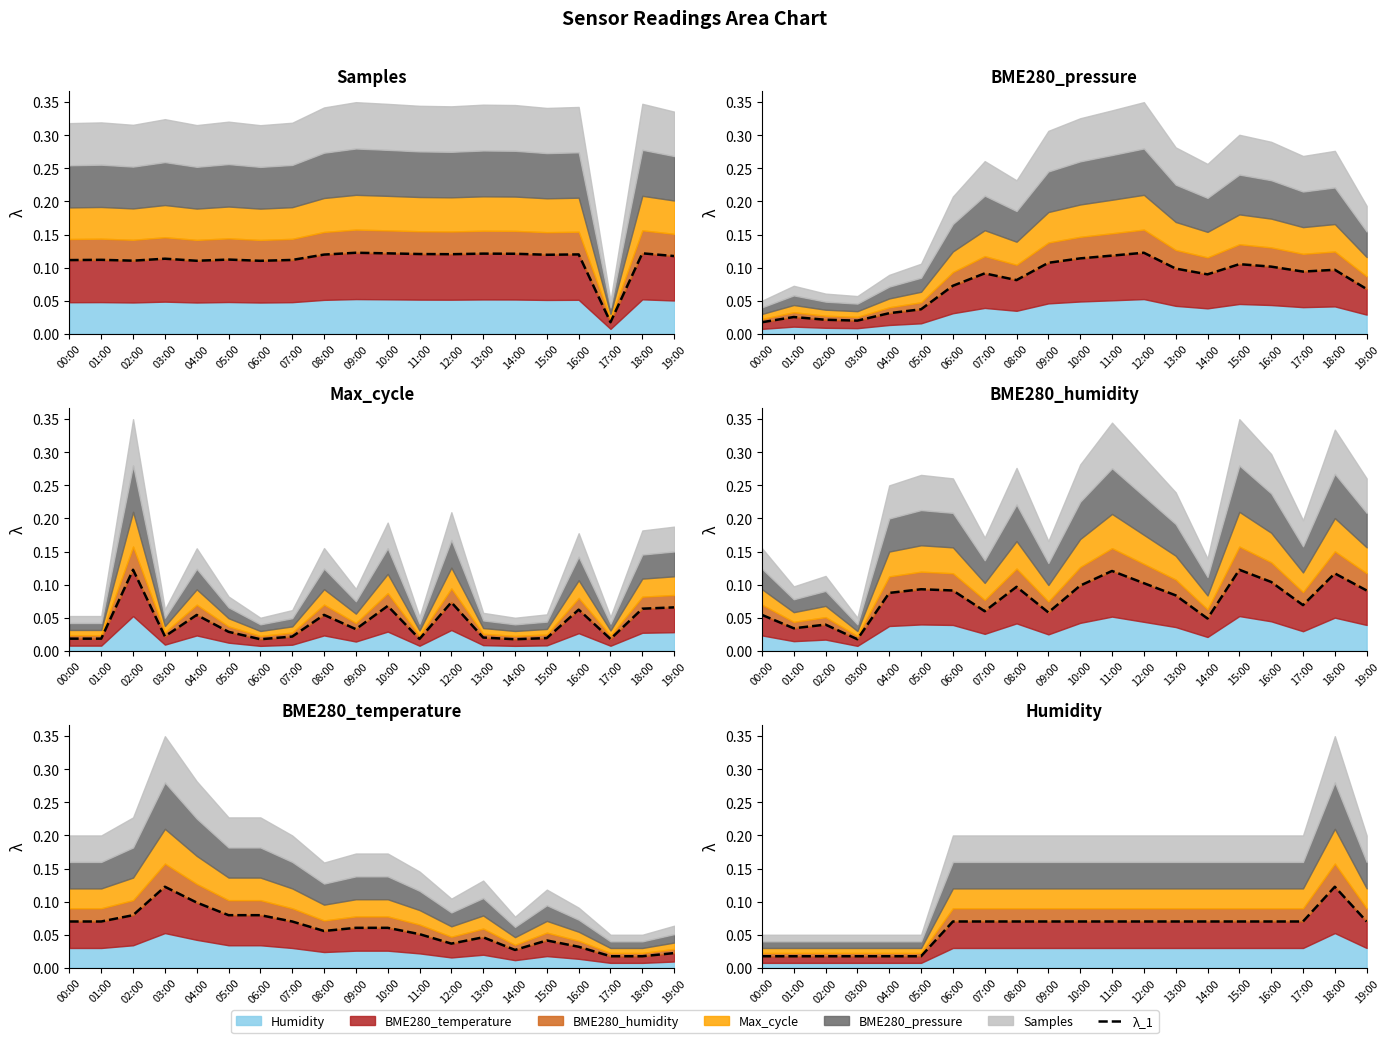

What is the label of the 9th point from the left?

08:00